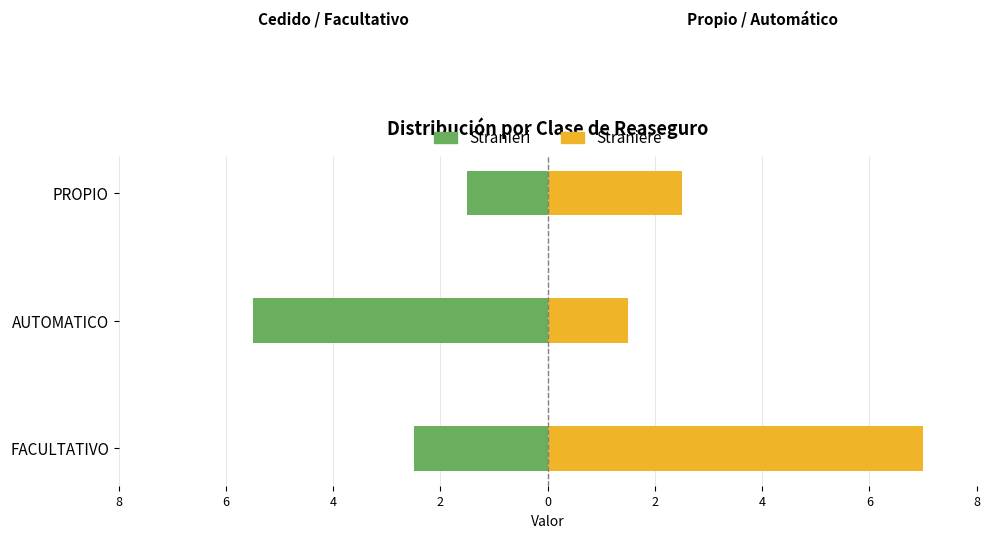

What is the average value of the Stranieri series?

-3.2